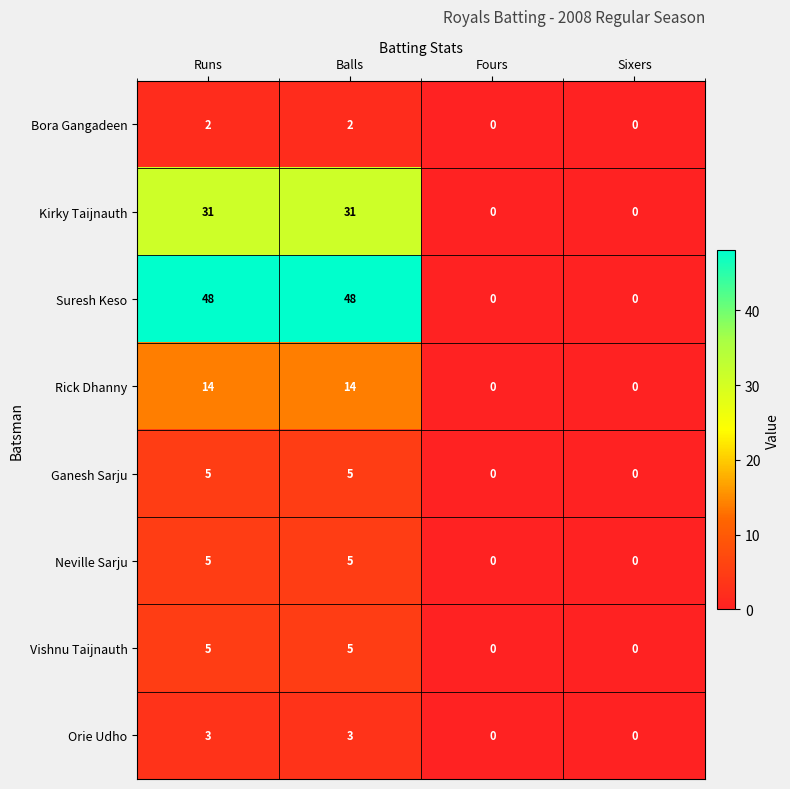

Is it true that Bora Gangadeen equals 2 at Runs?

True